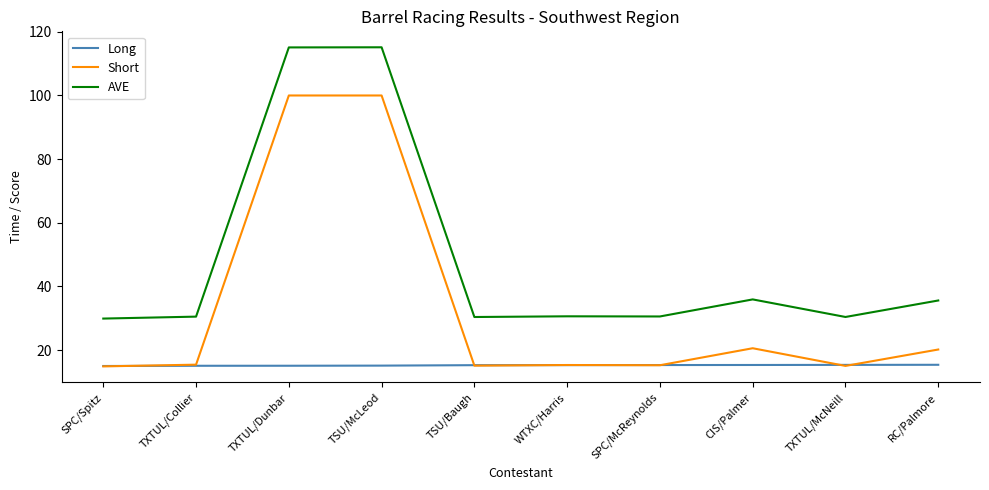

At how many categories does at least one series exceed 107?

2